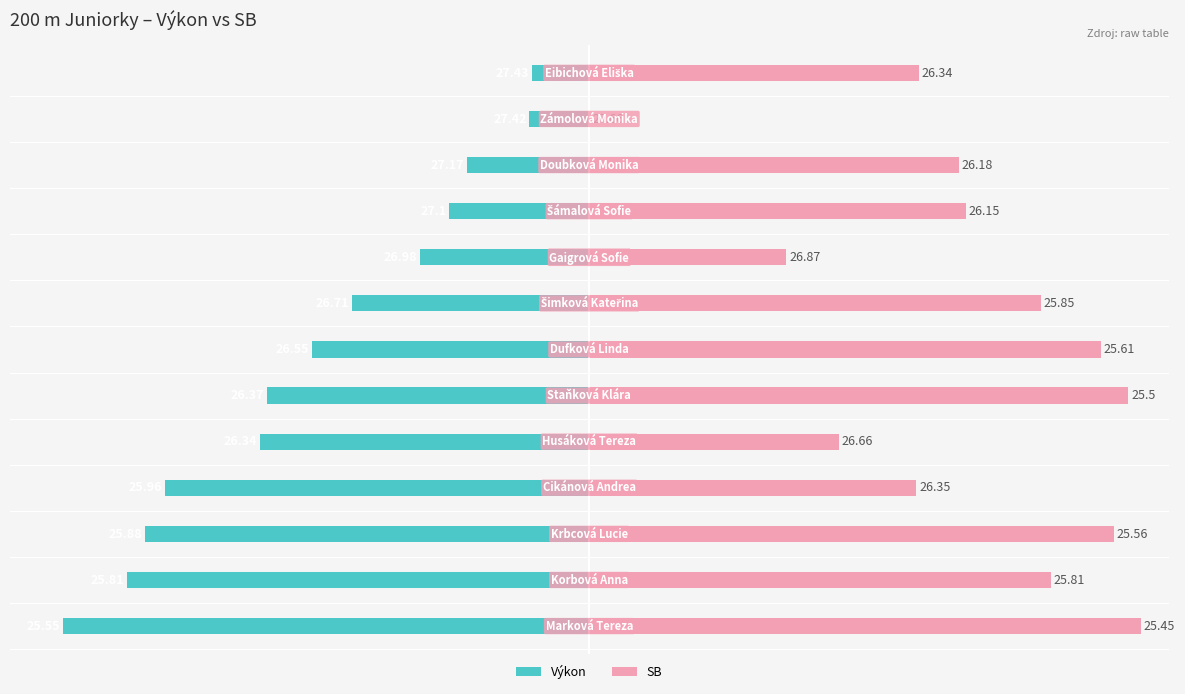

Between 7 and 9, which is larger?

9